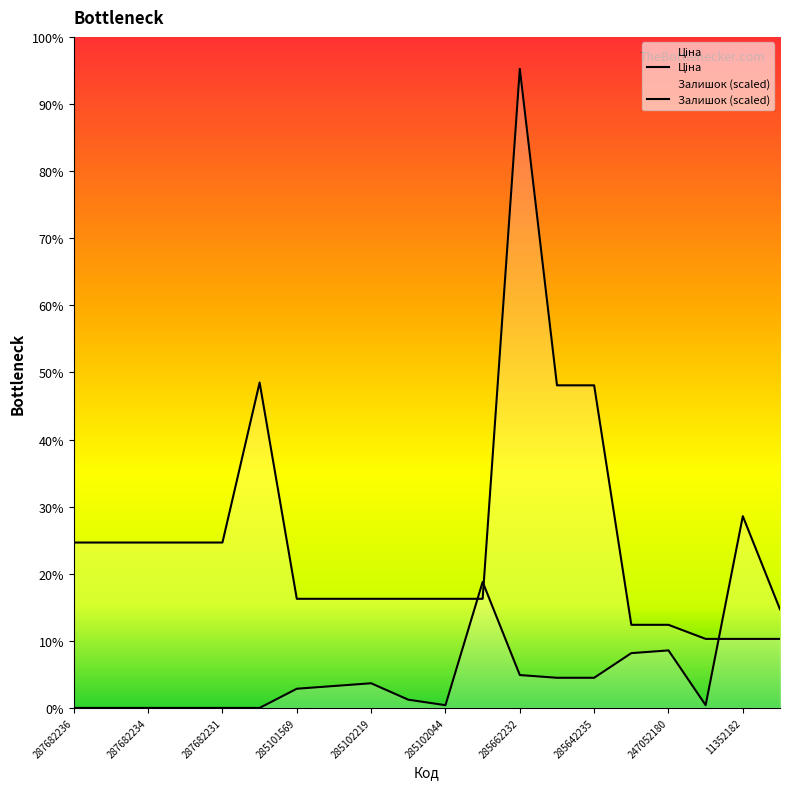

At which label does Залишок reach its peak?

11352182